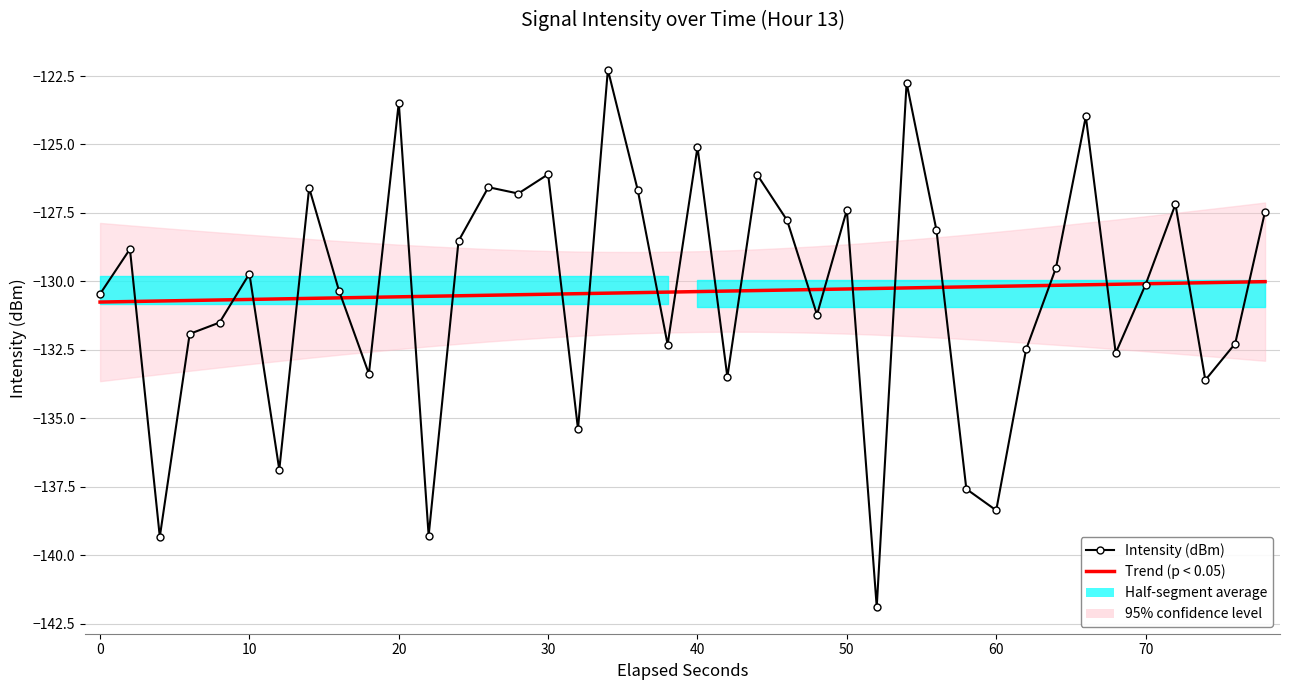

What is the difference between the maximum and minimum values in the Trend (p < 0.05) series?

0.7